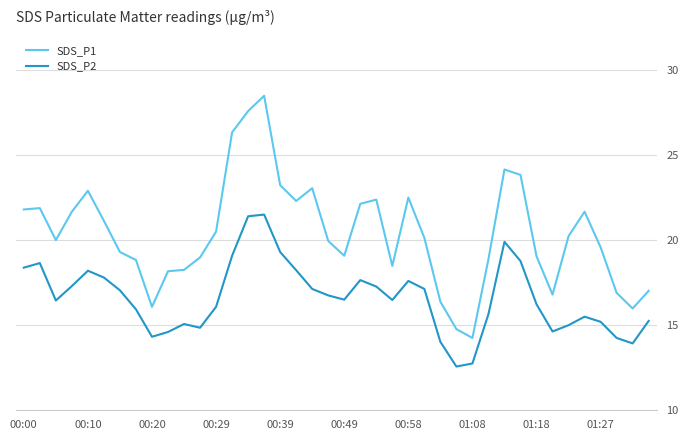

Which series has the largest range (max minus min)?

SDS_P1